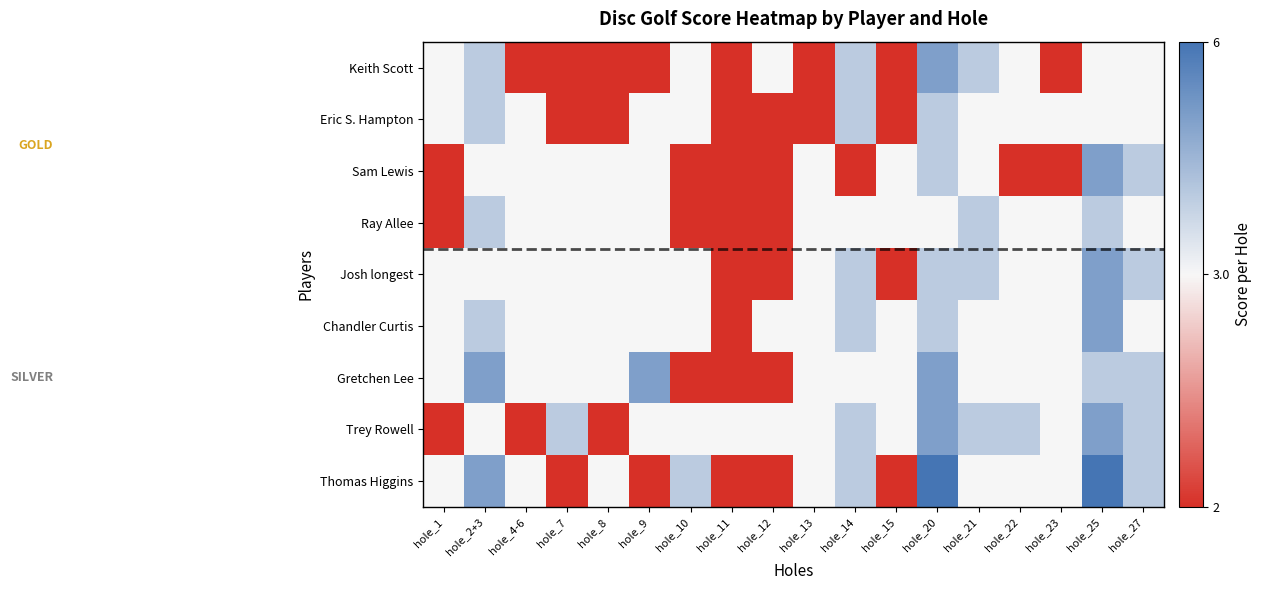

What is the greatest value displayed?

6